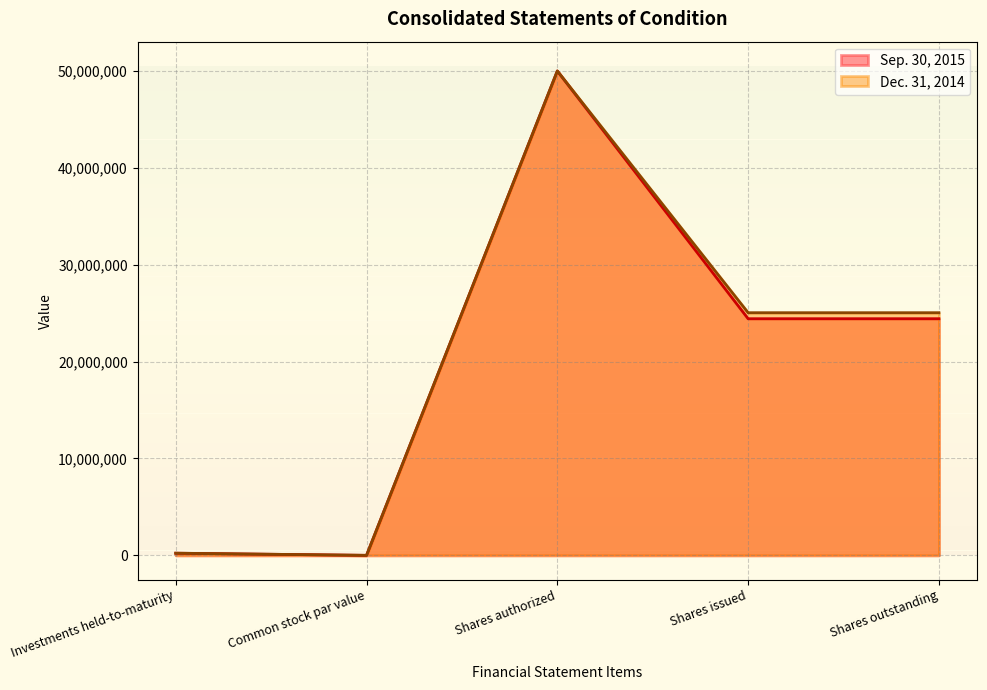

Does the chart have visible grid lines?

Yes